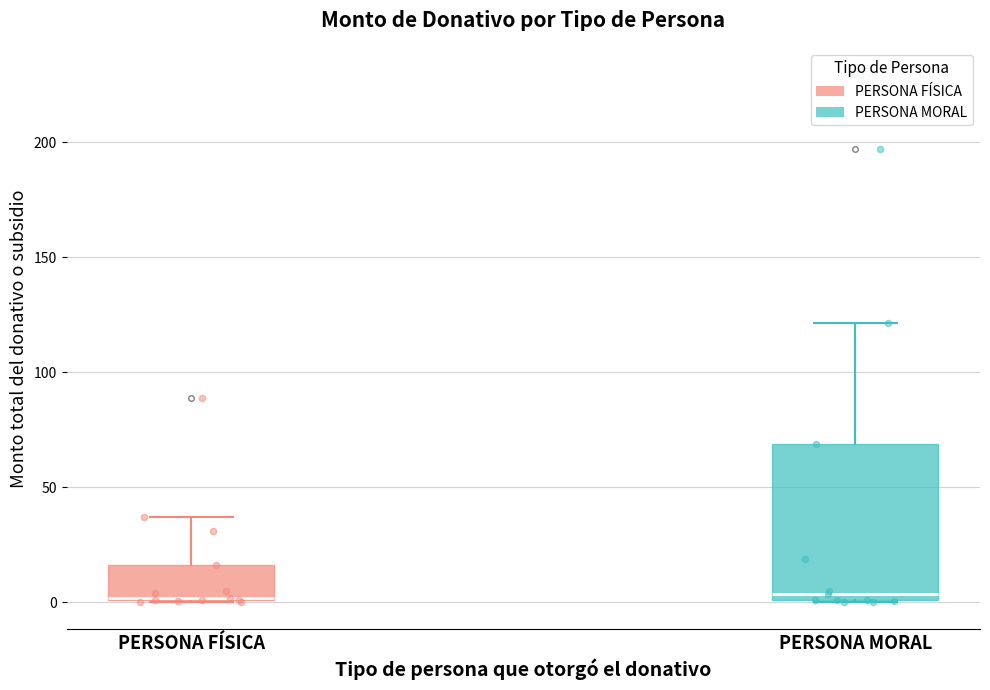

Reading left to right, read every box against the y-axis: the position of its median line, the range the box covers, and the ends of its whiskers. The values are not printed on the chart, so give them approximately, as read against the axis.

PERSONA FÍSICA: median 0 (drawn on the box's lower edge), box 0 to 15, whiskers 0 to 35
PERSONA MORAL: median 5, box 0 to 70, whiskers 0 to 120